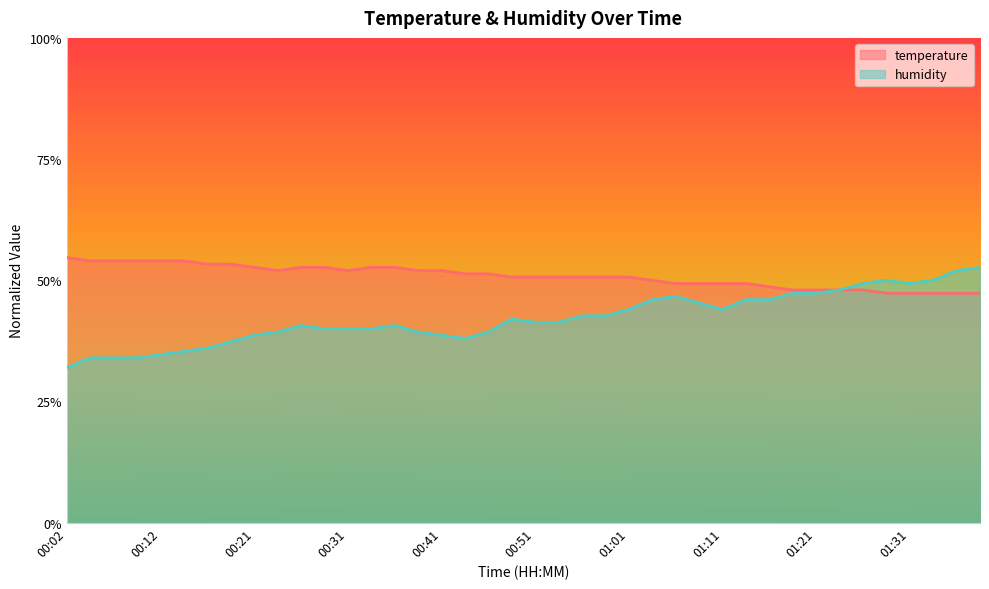

Which label corresponds to the smallest value in the chart?

00:02